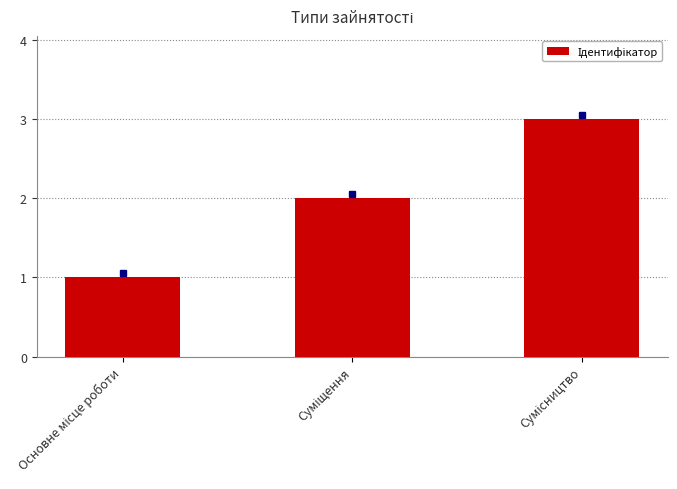

What is the sum of all values?

6